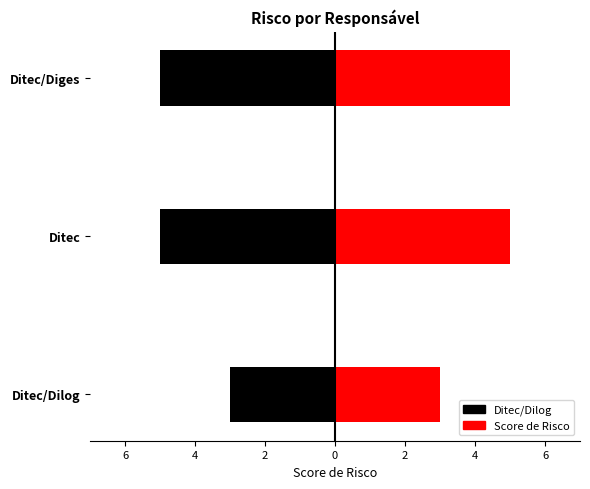

What is the smallest value displayed?

-5